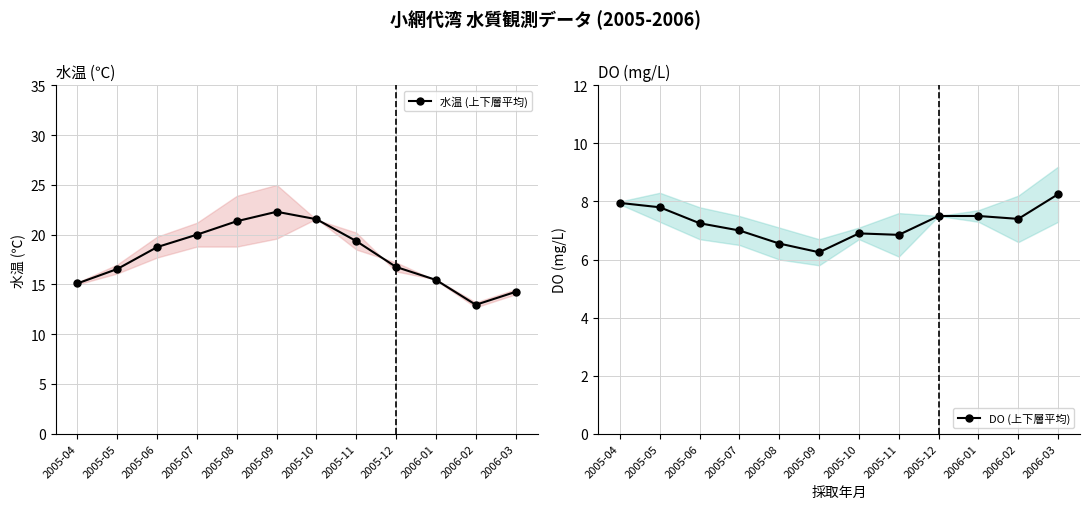

Which category has the highest value in the DO (上下層平均) series?

2006-03